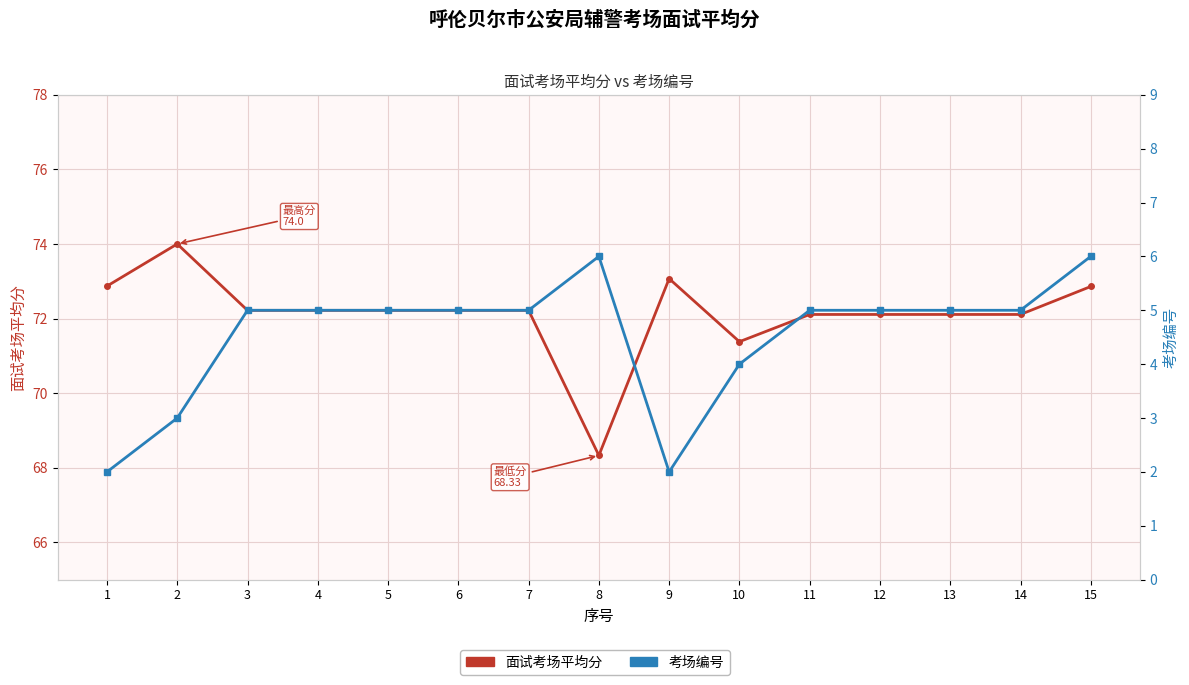

What is the total value across all series at 7?

77.2